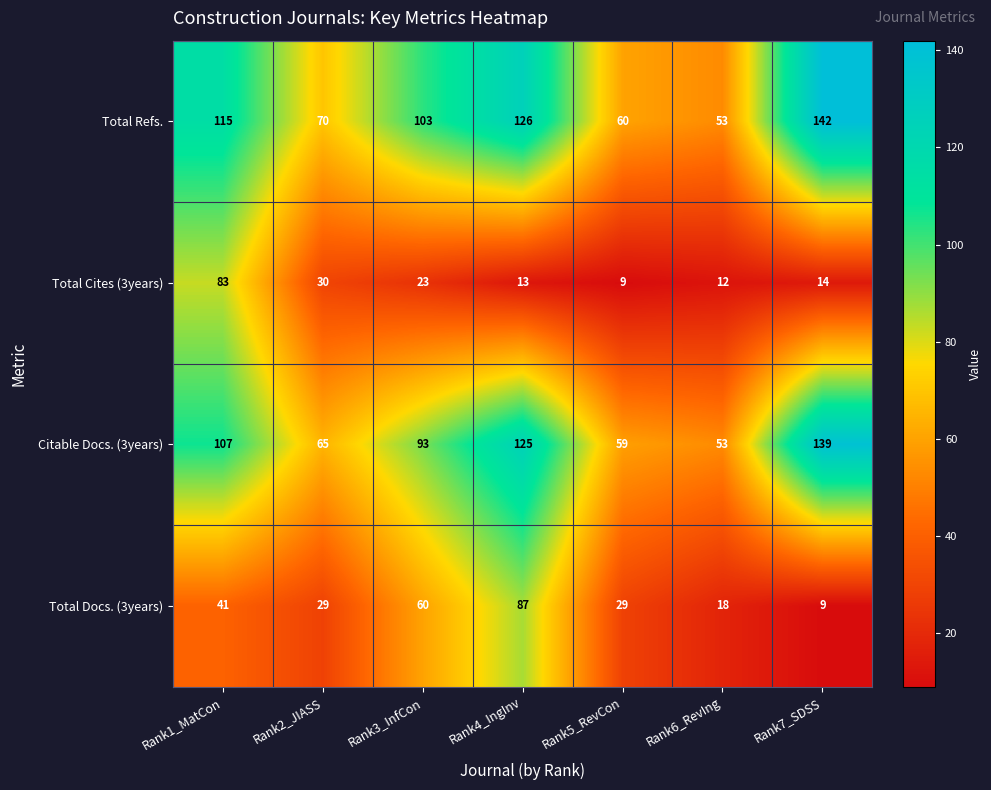

What is the maximum value shown in the chart?

142